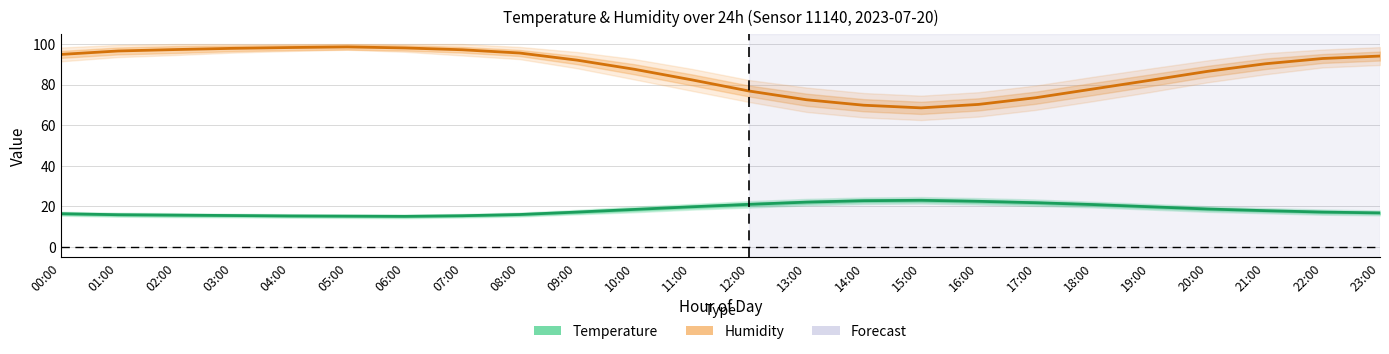

Where does the Humidity (%) series first go above 92?

00:00